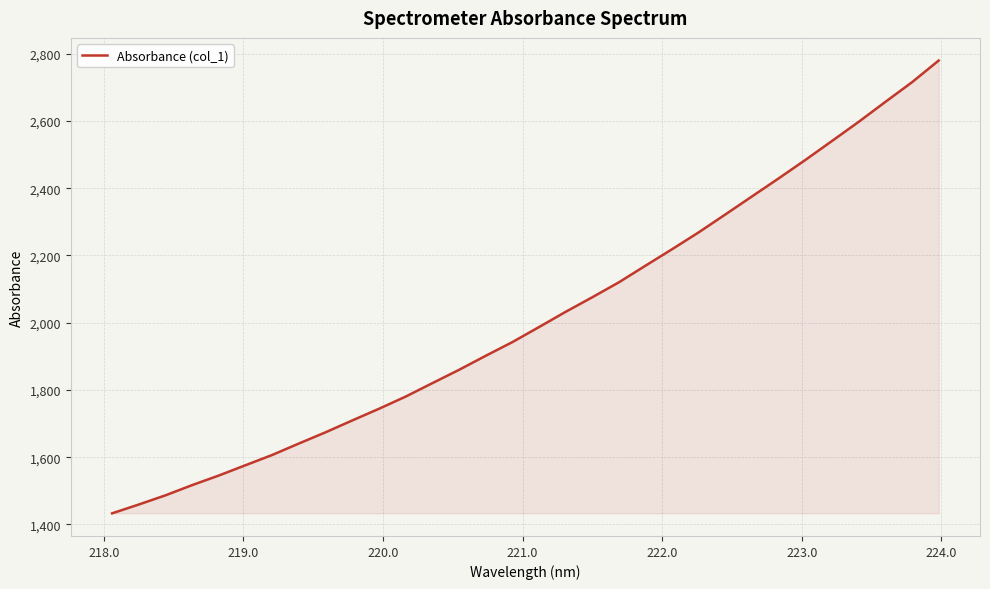

What is the difference between the maximum and minimum values?

1347.2